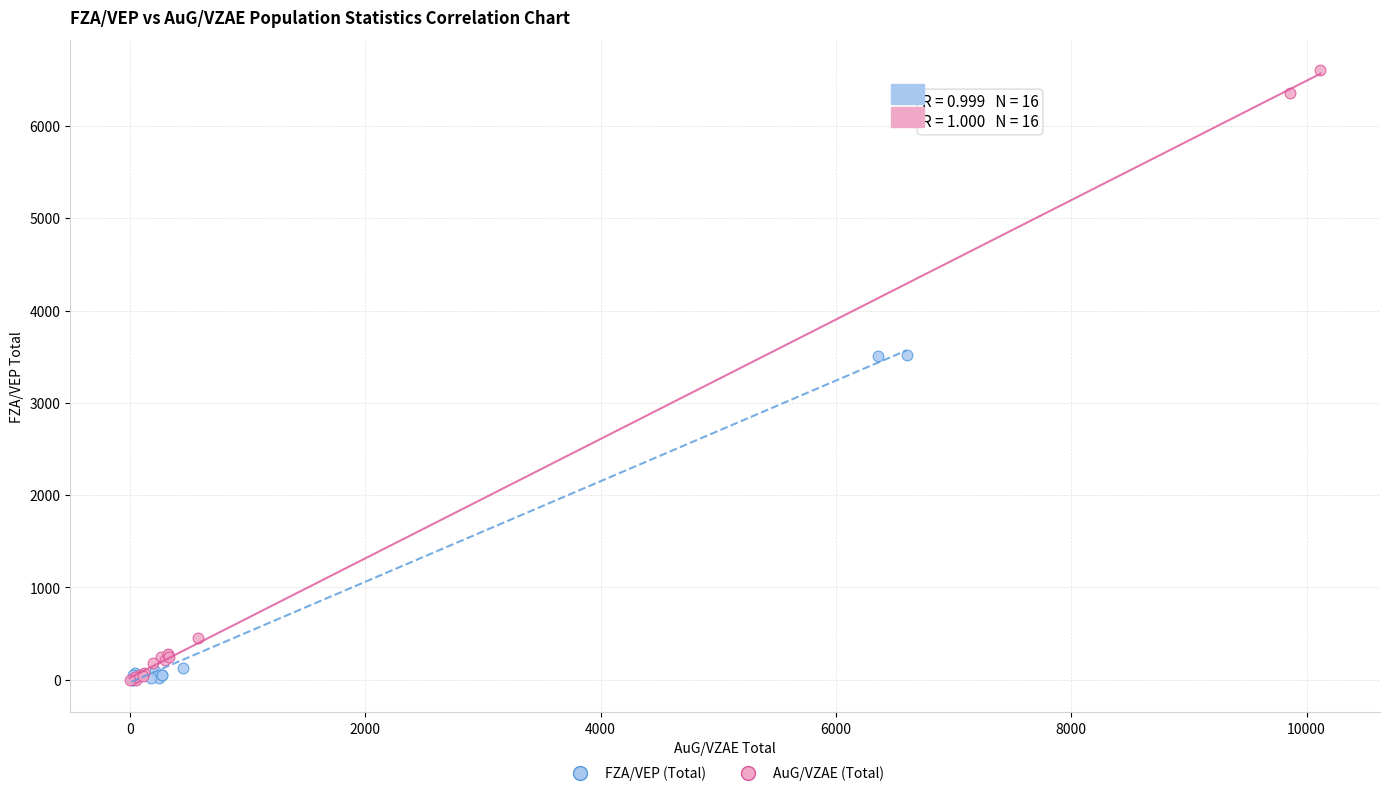

Which series has the largest Y range (max minus min)?

AuG/VZAE (Total)